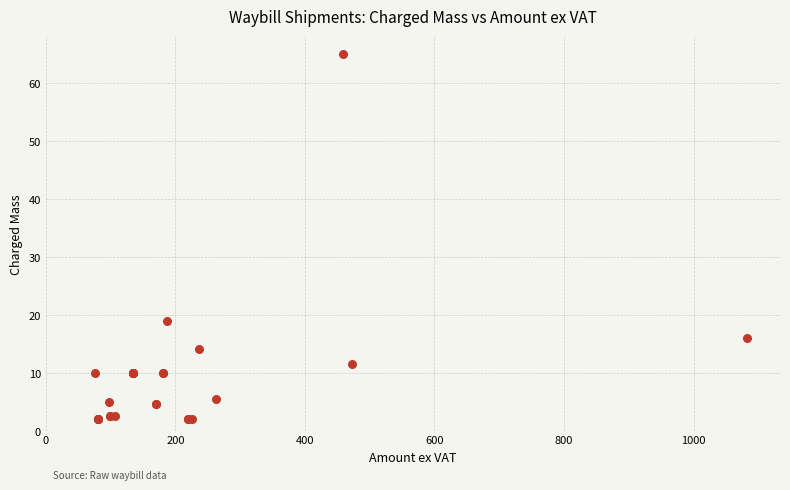

What Y value in the scatter plot is closest to 33?

19.0